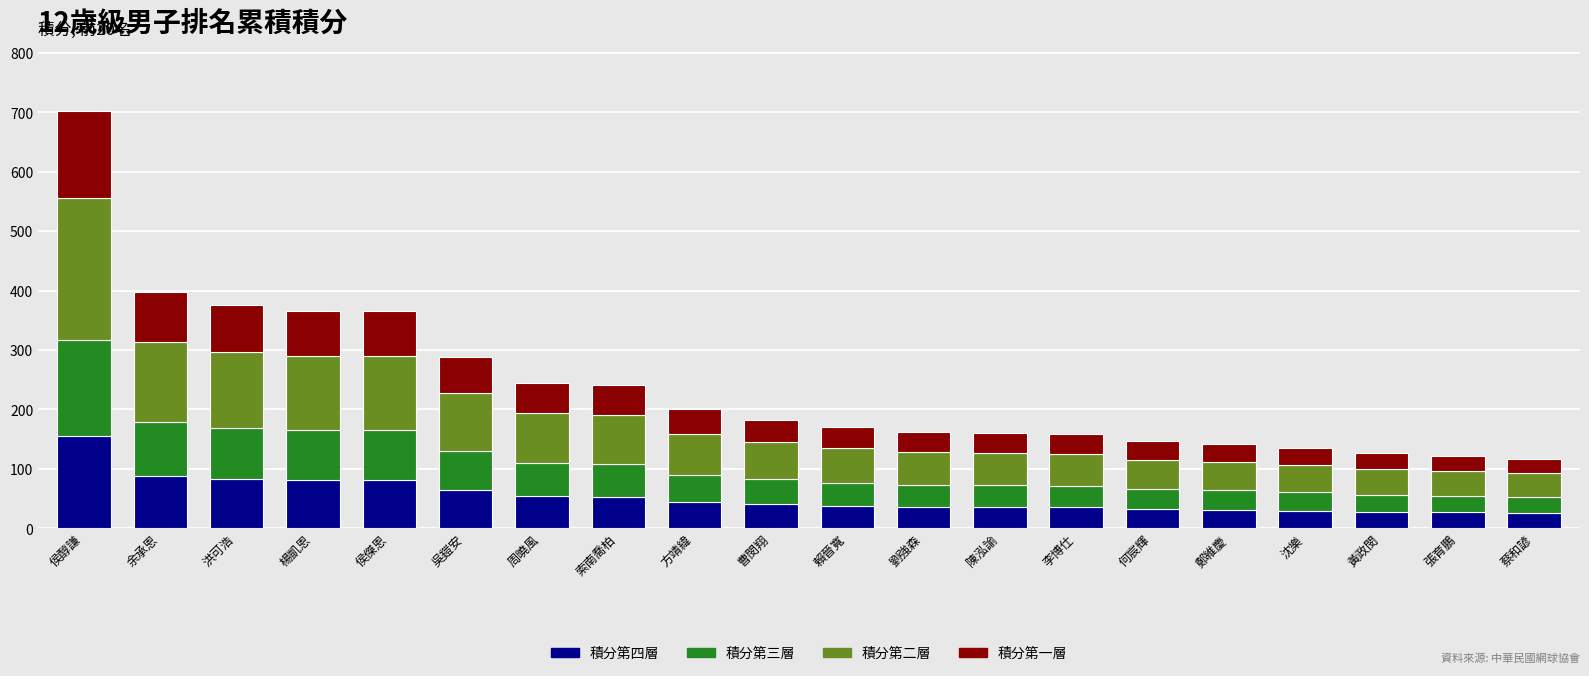

What is the difference between the maximum and minimum values in the 積分第四層 series?

128.9